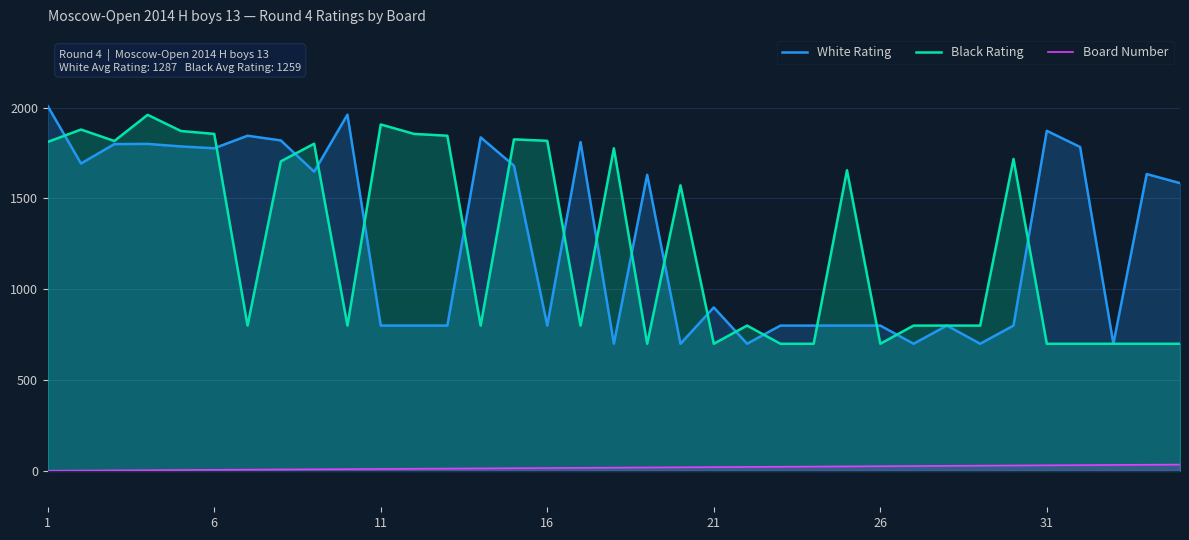

How many data points in Black Rating are above 800?

17